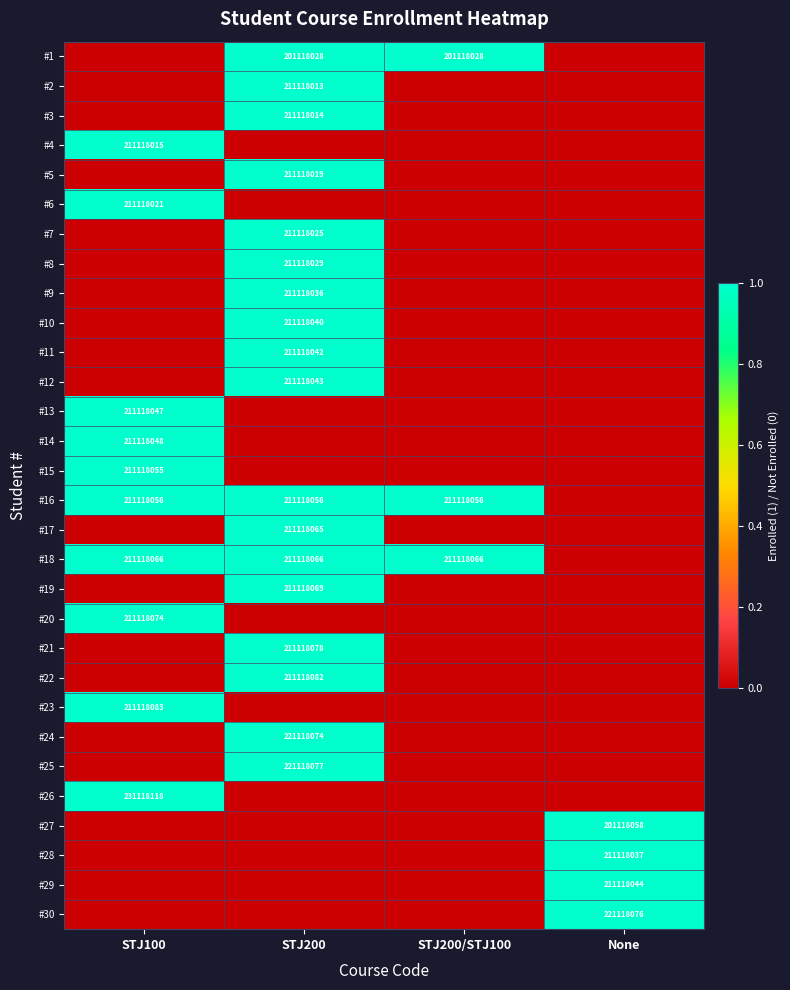

True or false: #28 has a value of 211118037 at None.

True